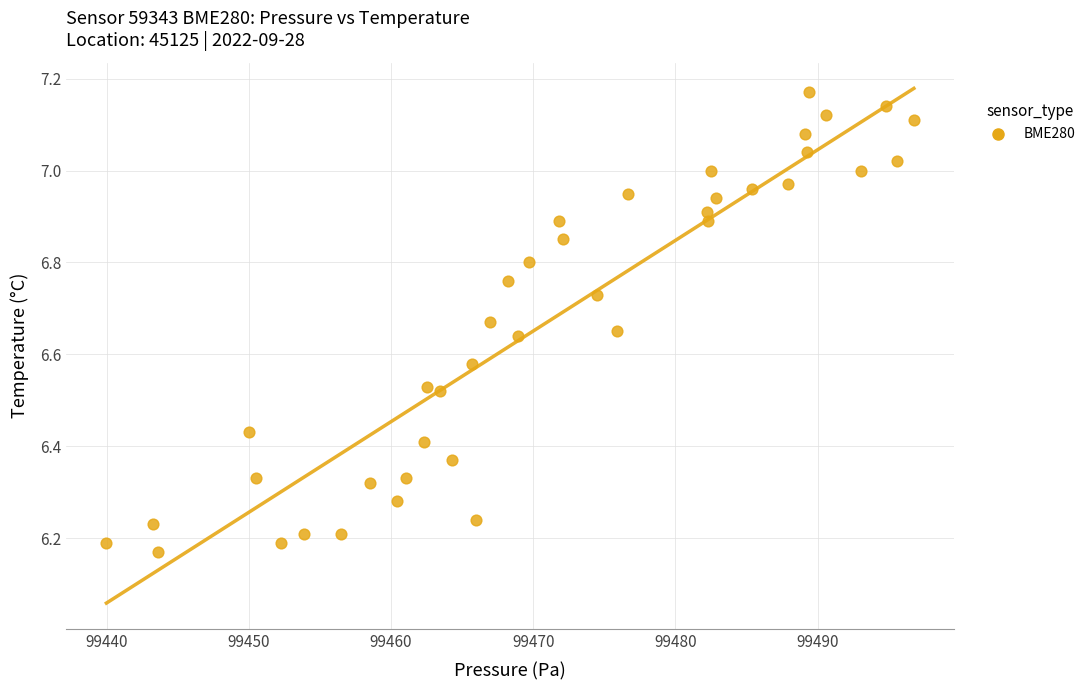

What is the range of Y values (max minus min)?

1.0